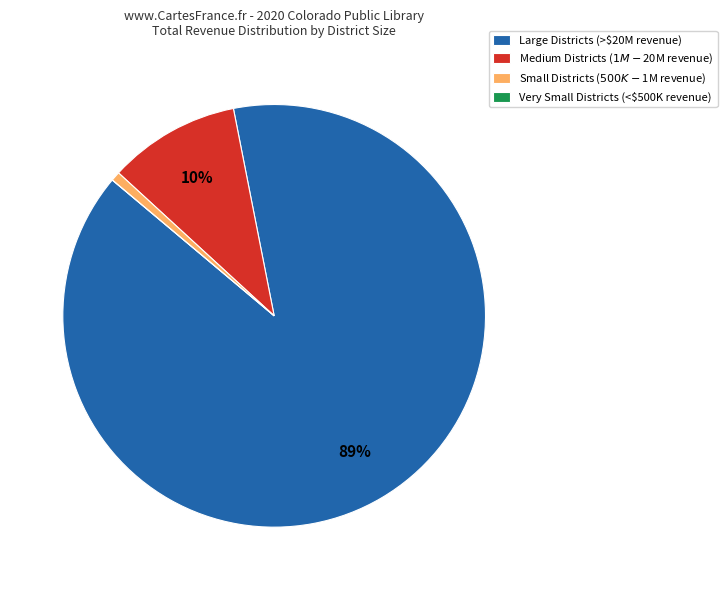

Which category accounts for the majority?

Large Districts (>$20M revenue)